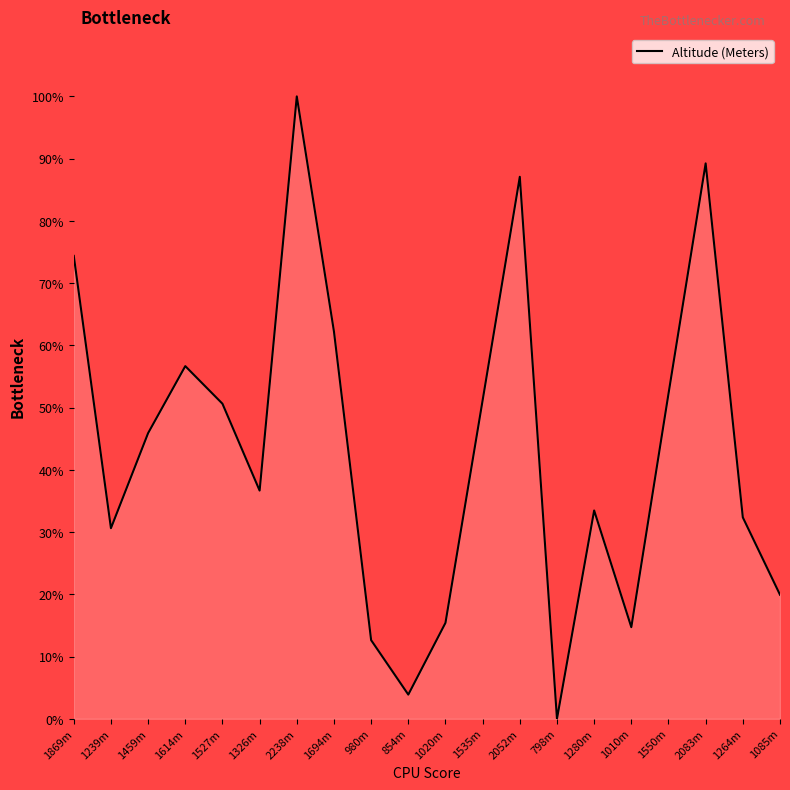

How many values exceed 45?

10